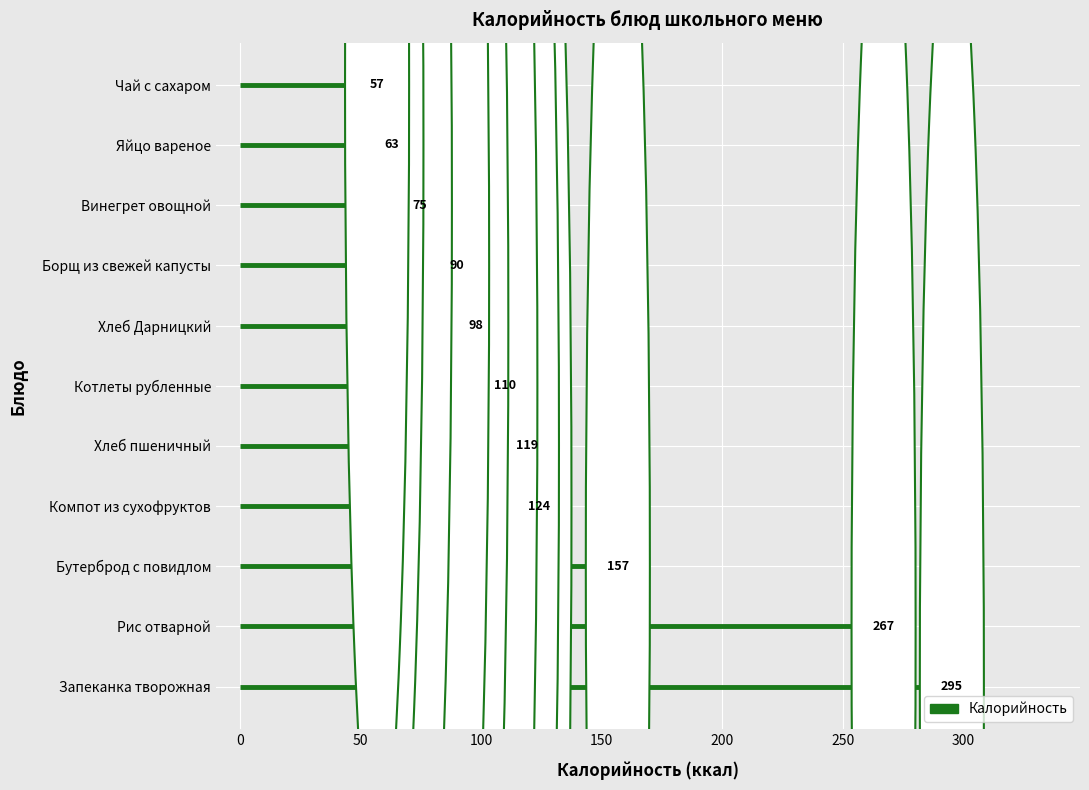

Reading right to left, list all the values displayed in this chart.

Хлеб Дарницкий=98.0	Компот из сухофруктов=124.2	Рис отварной=266.9	Котлеты рубленные=110.0	Борщ из свежей капусты=90.0	Винегрет овощной=74.6	Яйцо вареное=62.8	Хлеб пшеничный=119.0	Чай с сахаром=56.9	Бутерброд с повидлом=156.7	Запеканка творожная=295.2